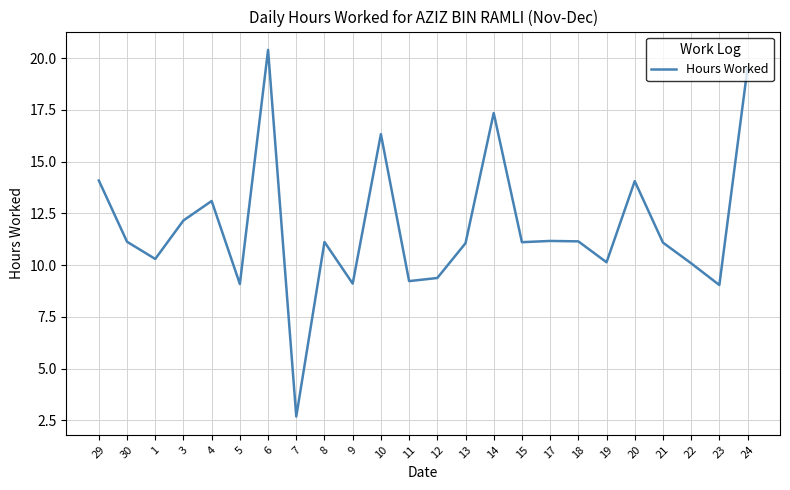

Does the chart have visible grid lines?

Yes